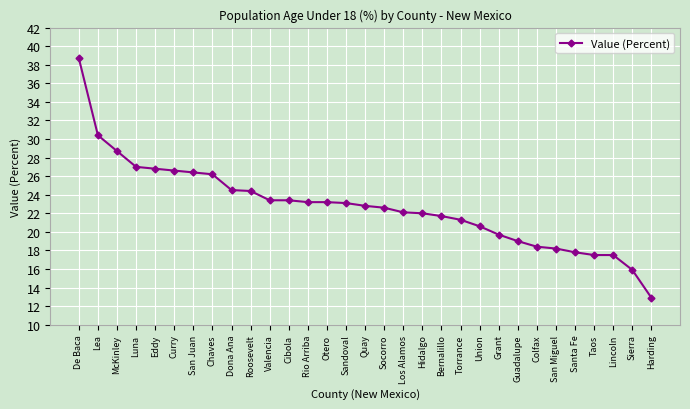

Approximately how many times larger is the value at Lea compared to Quay?

1.3